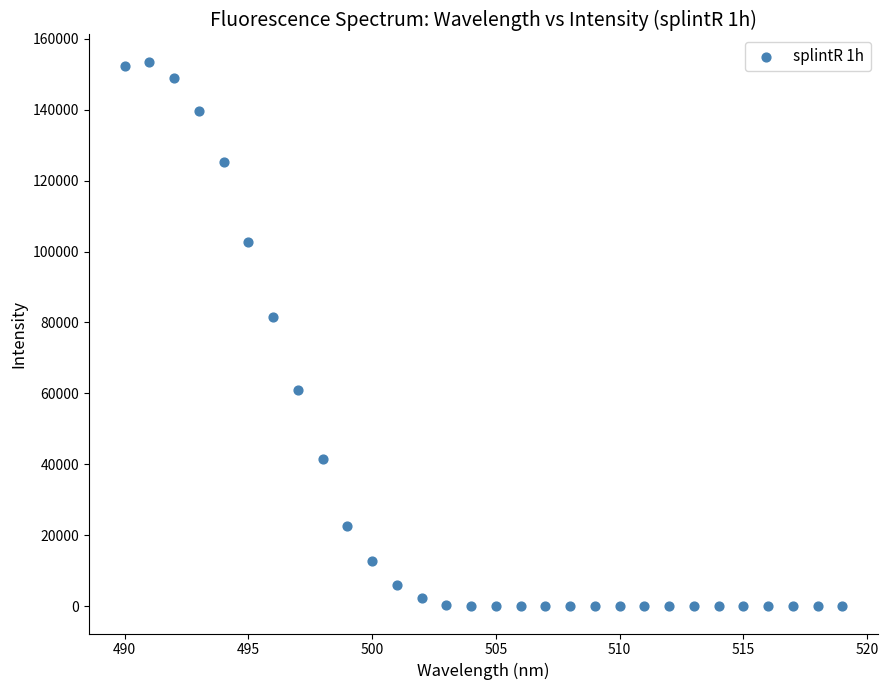

What Y value in the scatter plot is closest to 76751?

81470.0